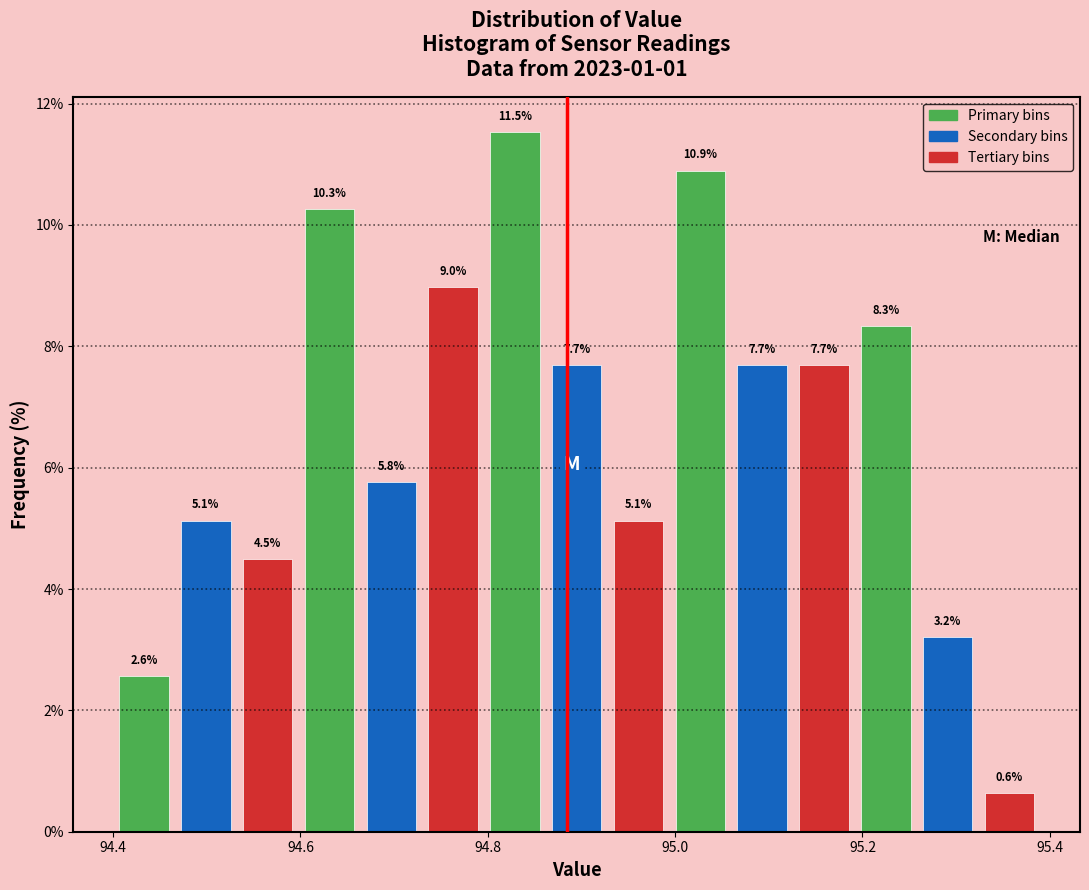

Around what value on the x-axis is the tallest bar? Give the approximate position of its centre, as read against the axis.

94.82